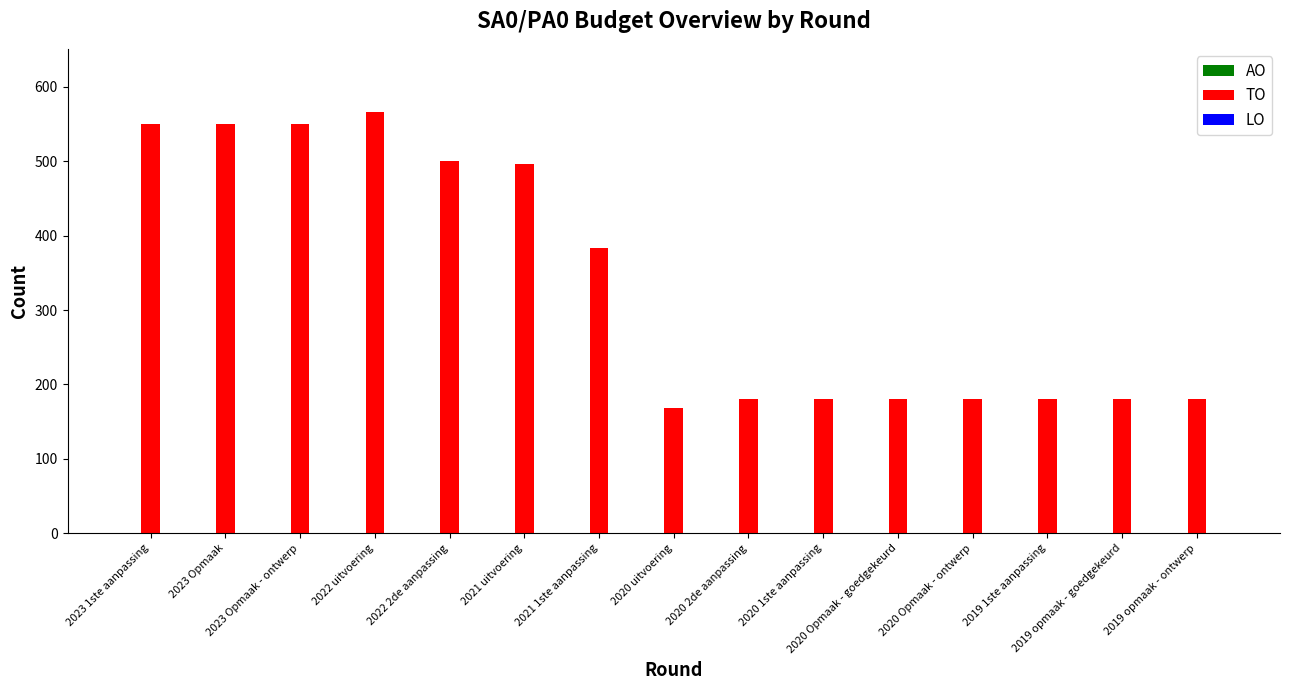

What is the value of the 9th bar from the left?

180